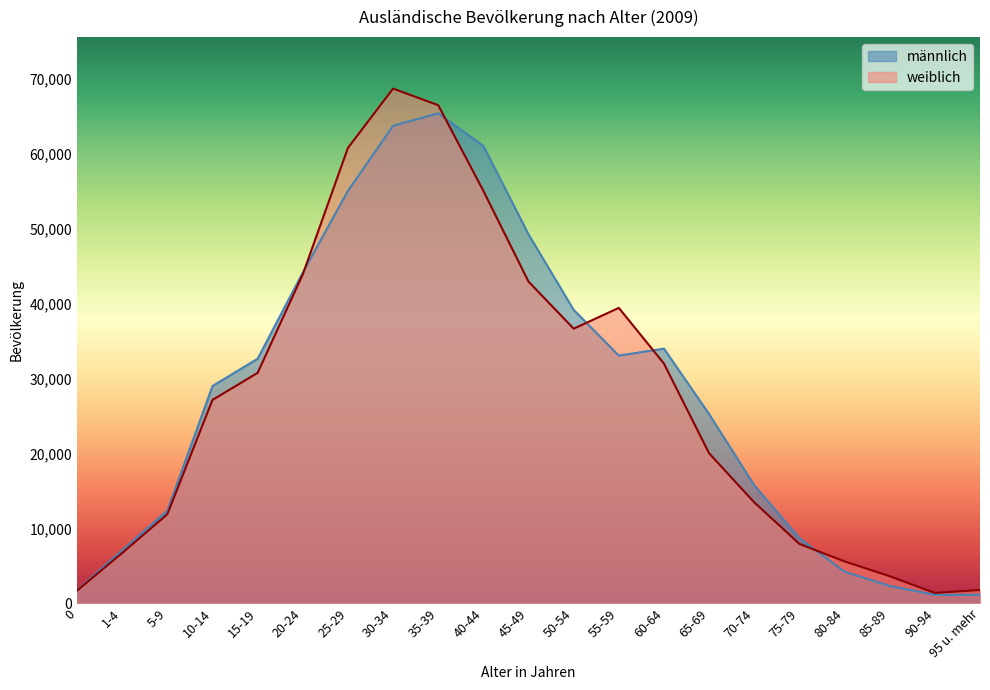

At which category is the sum across all series the highest?

30-34